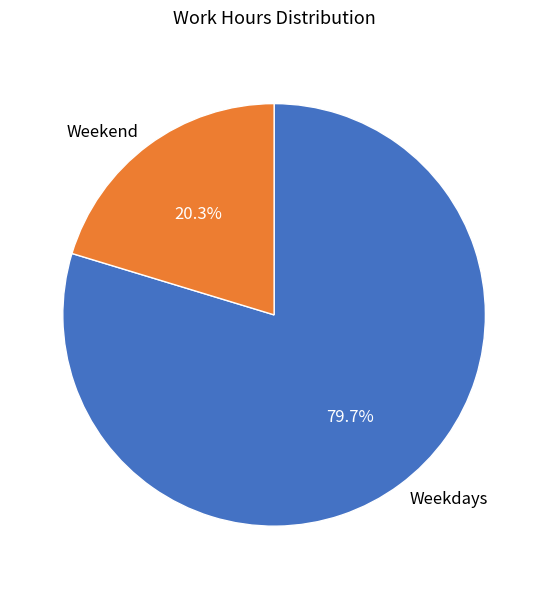

Does Weekdays account for over 50% of the chart?

Yes